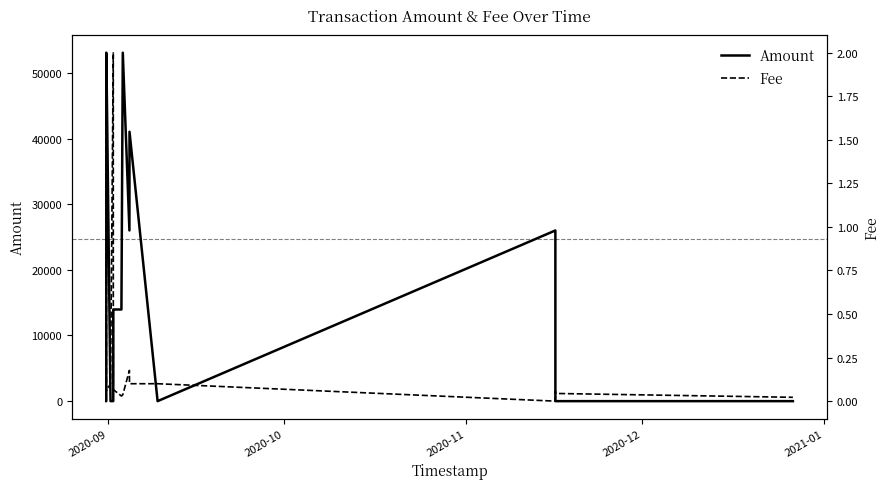

True or false: Fee has more than 0 interior local peaks.

True